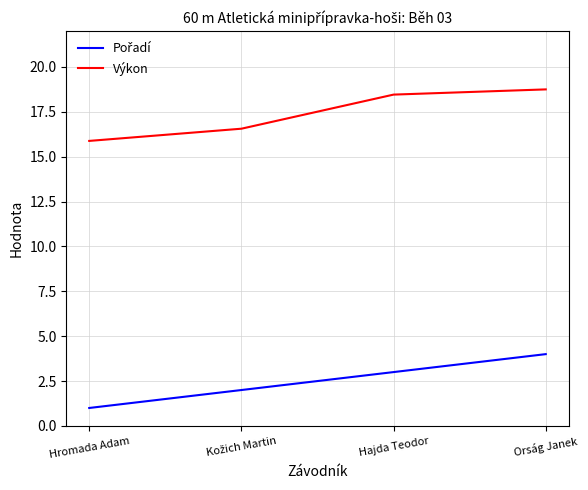

What is the spread (max minus min) of values at Hromada Adam?

14.9